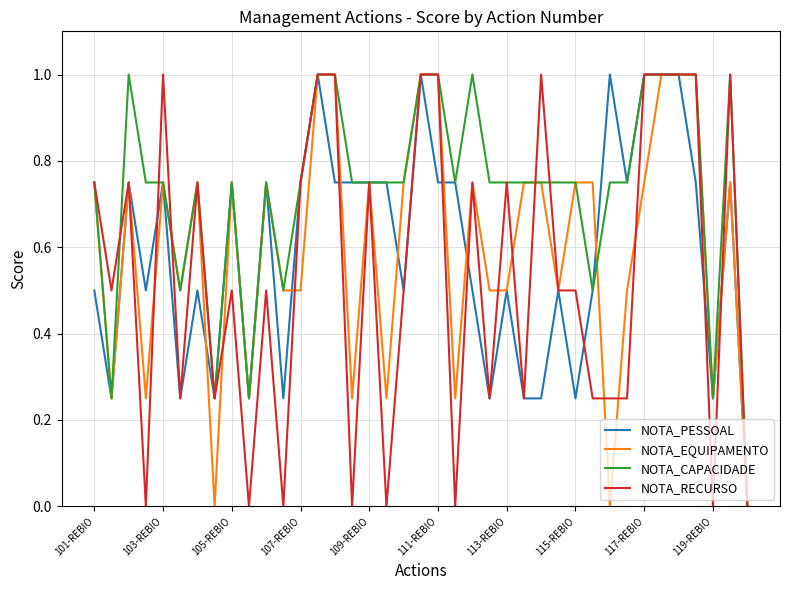

What is the highest value of the NOTA_RECURSO series?

1.0